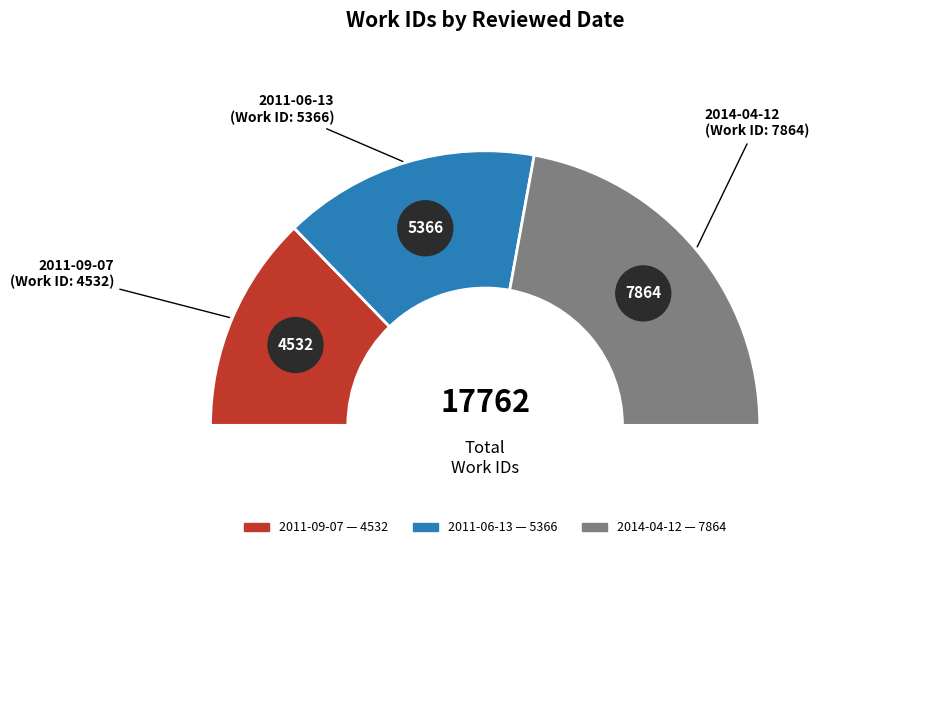

How many segments does this pie chart have?

3